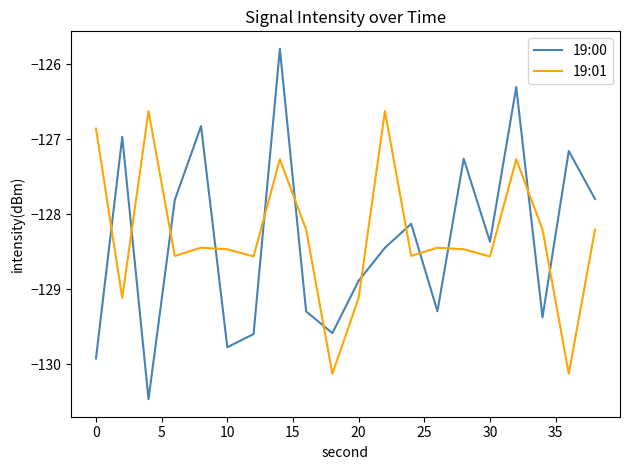

Which series has the largest range (max minus min)?

19:00